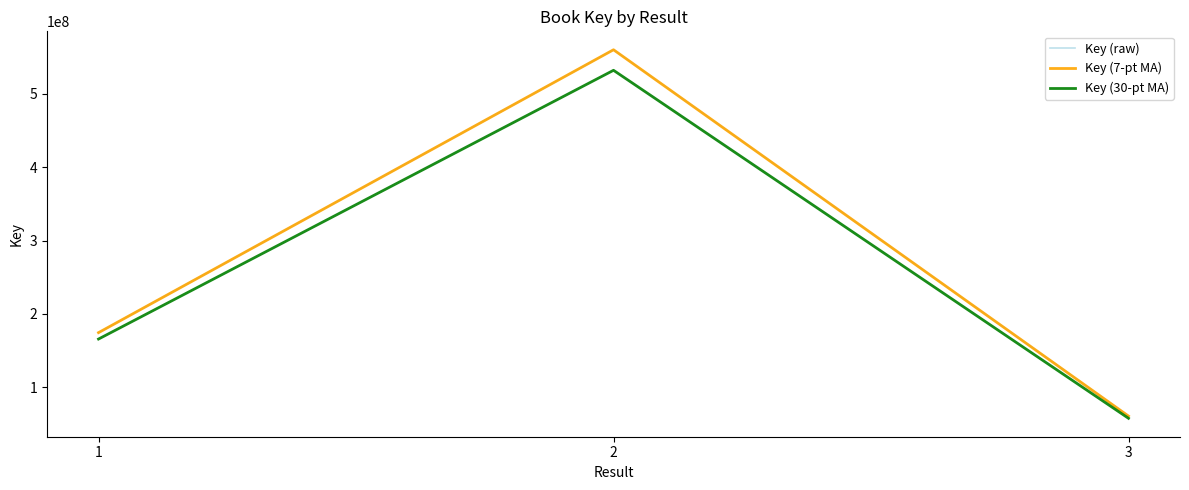

Does the chart display data point markers on the line(s)?

No